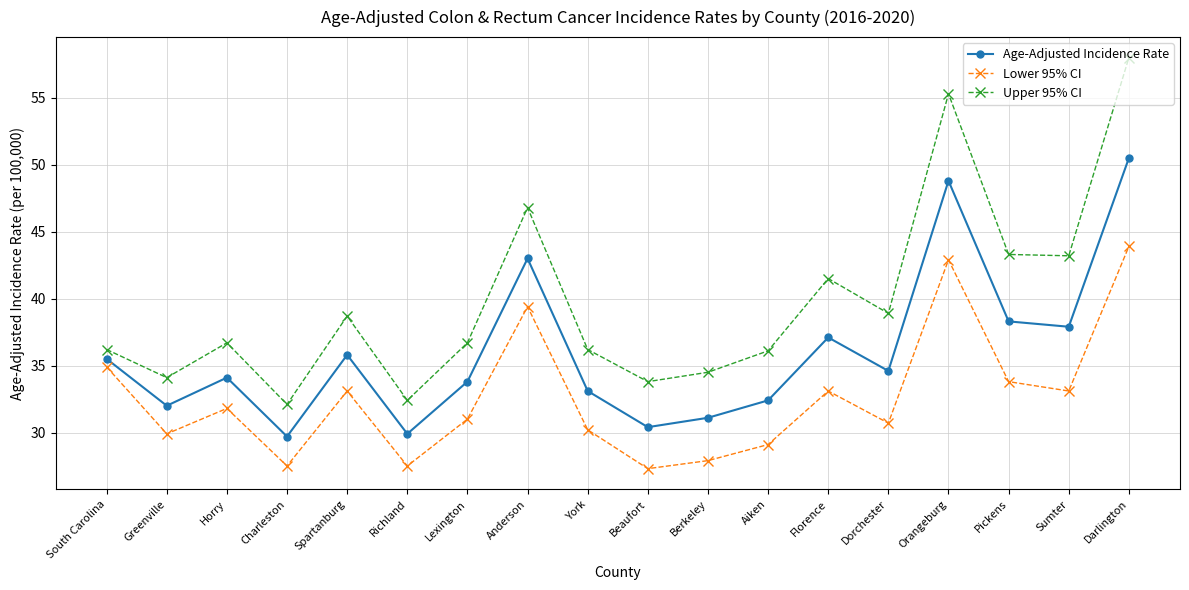

How many distinct data groups are displayed?

3